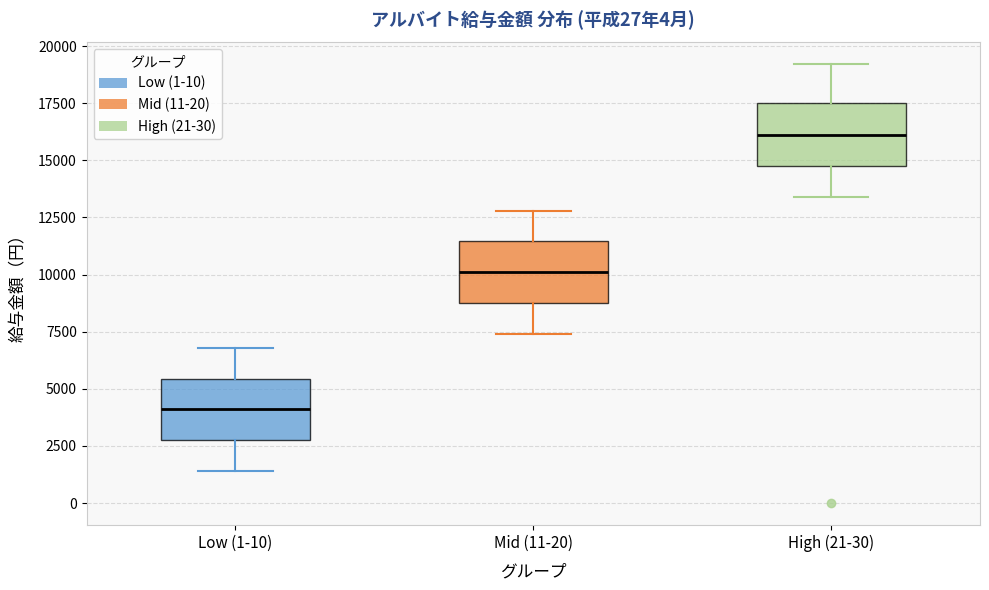

Which box's median line is the lowest?

Low (1-10)